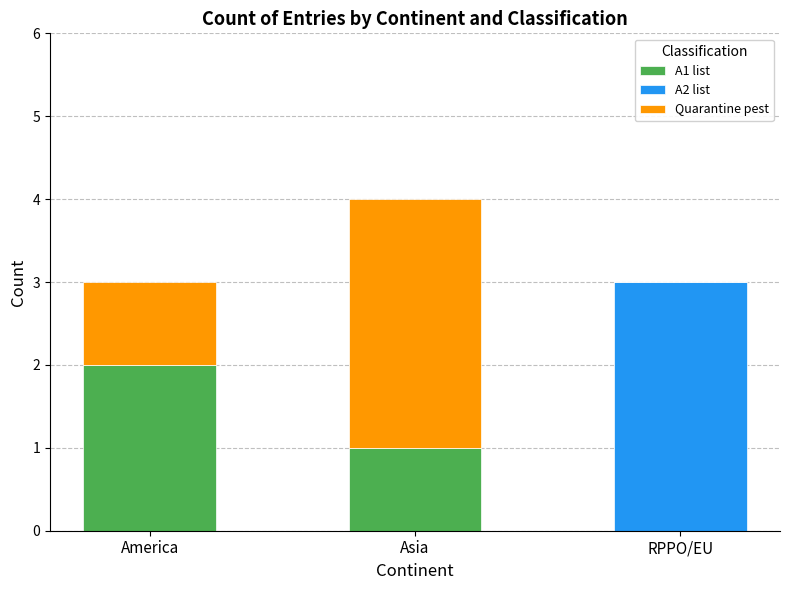

What is the total value across all series at RPPO/EU?

3